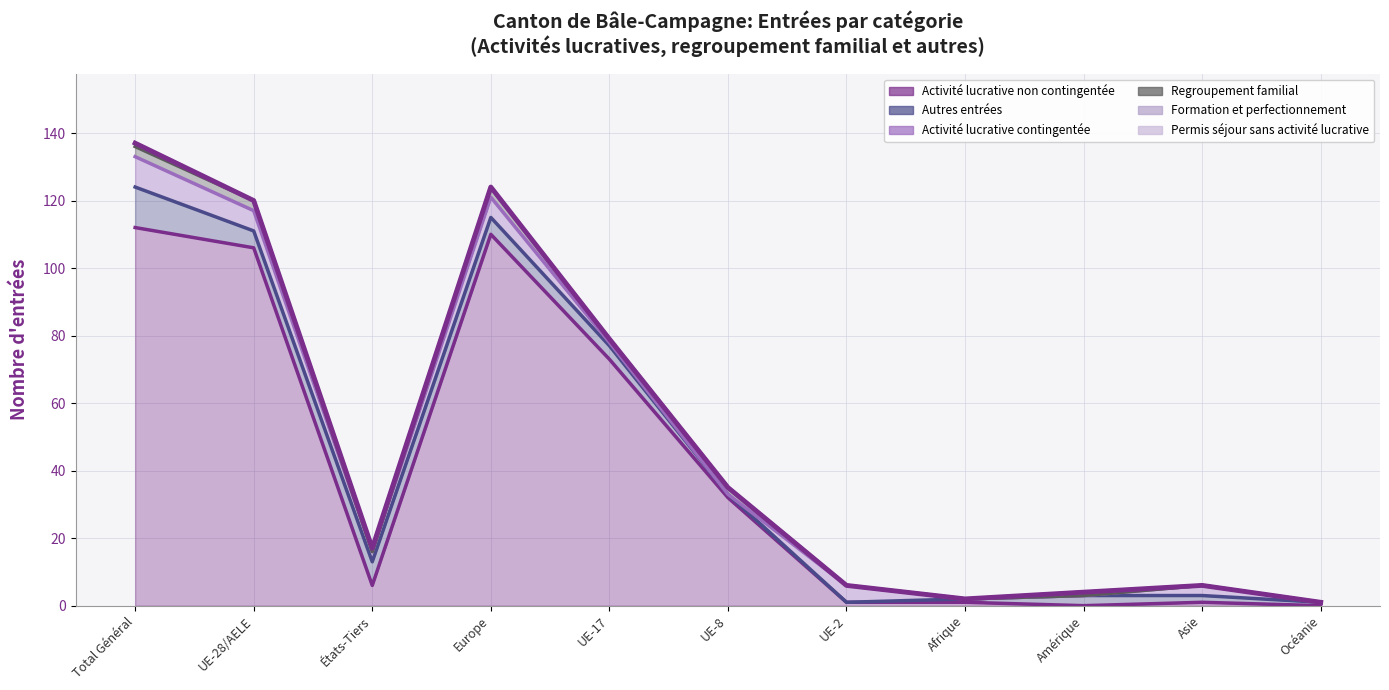

At which label does Activité lucrative non contingentée first exceed 6?

Total Général